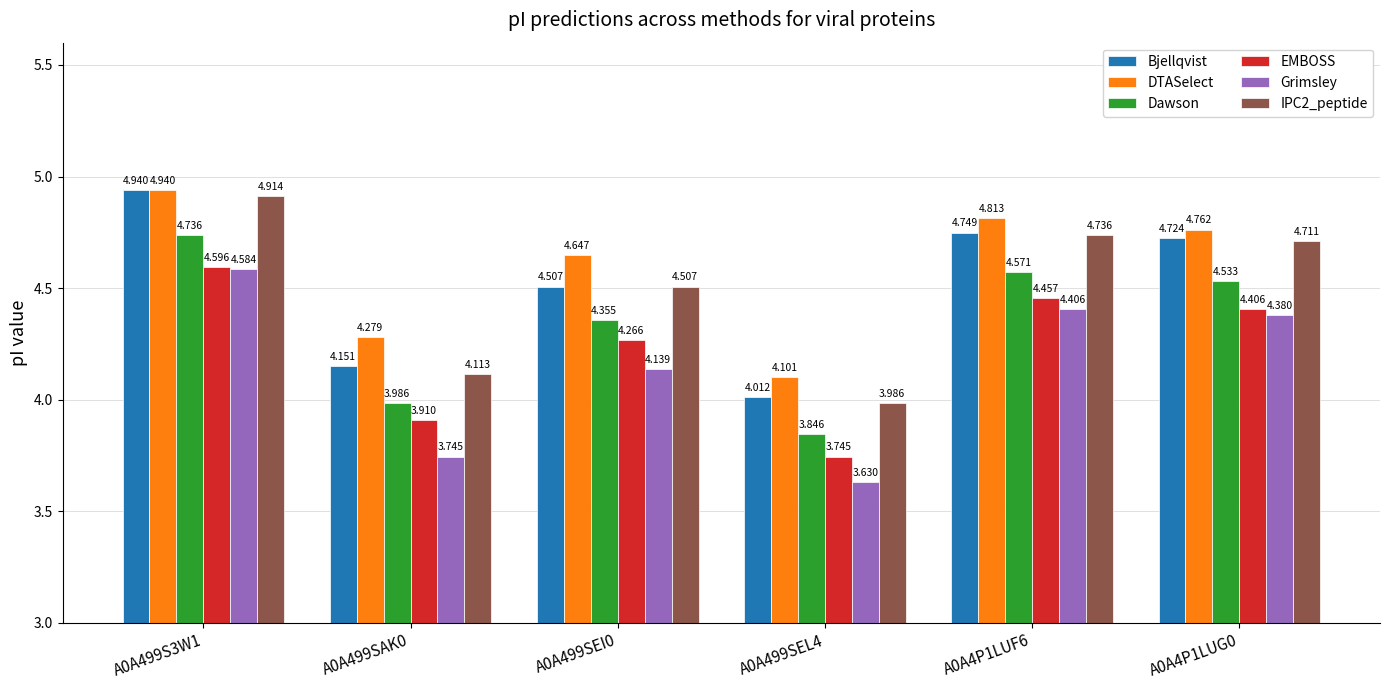

Which series has the largest total across all categories?

DTASelect